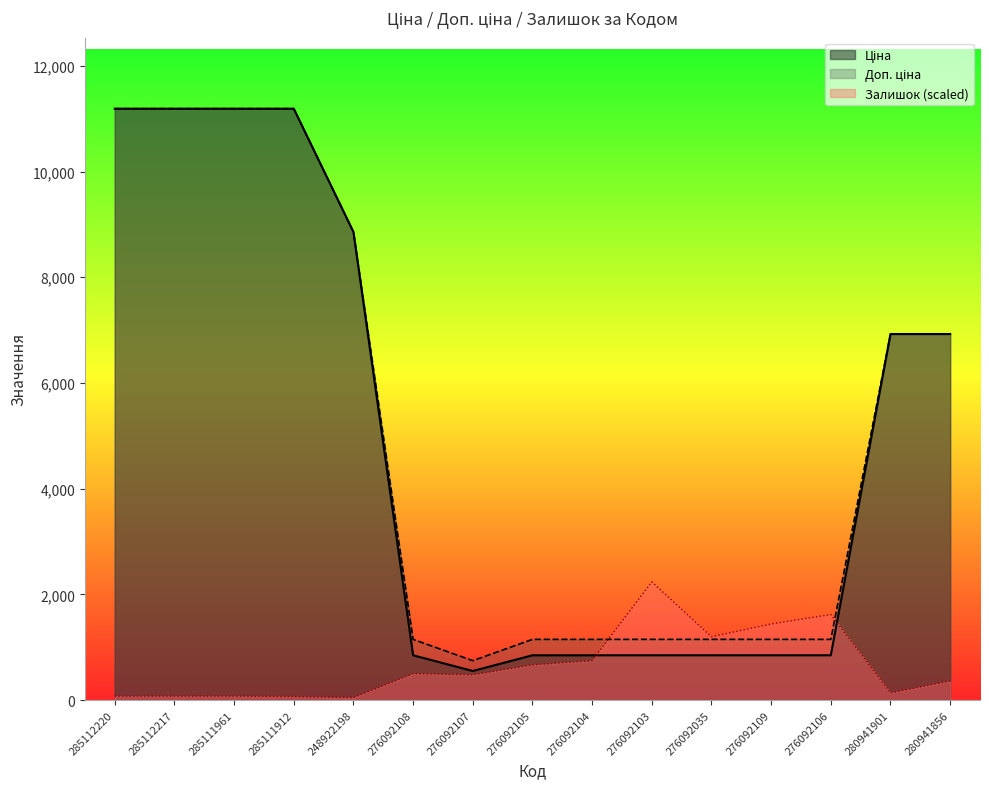

Reading right to left, extract all data points from this chart.

Ціна: 280941856=6925.7	280941901=6925.7	276092106=848.4	276092109=848.4	276092035=848.4	276092103=848.4	276092104=848.4	276092105=848.4	276092107=551.5	276092108=848.4	248922198=8856.7	285111912=11188.2	285111961=11188.2	285112217=11188.2	285112220=11188.2
Доп. ціна: 280941856=6925.7	280941901=6925.7	276092106=1149.7	276092109=1149.7	276092035=1149.7	276092103=1149.7	276092104=1149.7	276092105=1149.7	276092107=747.0	276092108=1149.7	248922198=8856.7	285111912=11188.2	285111961=11188.2	285112217=11188.2	285112220=11188.2
Залишок: 280941856=362.5	280941901=138.7	276092106=1620.0	276092109=1441.0	276092035=1199.4	276092103=2237.6	276092104=747.4	276092105=666.8	276092107=478.9	276092108=501.2	248922198=49.2	285111912=67.1	285111961=76.1	285112217=76.1	285112220=76.1